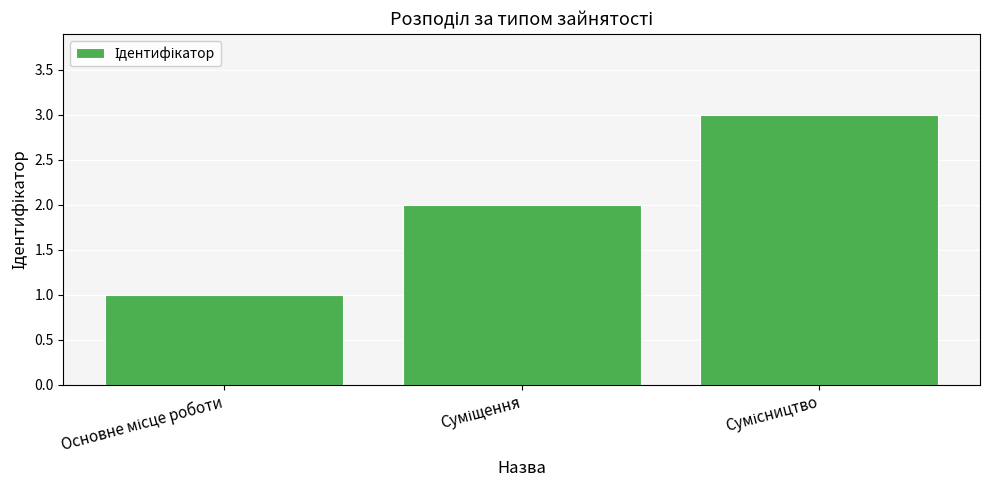

What is the greatest value displayed?

3